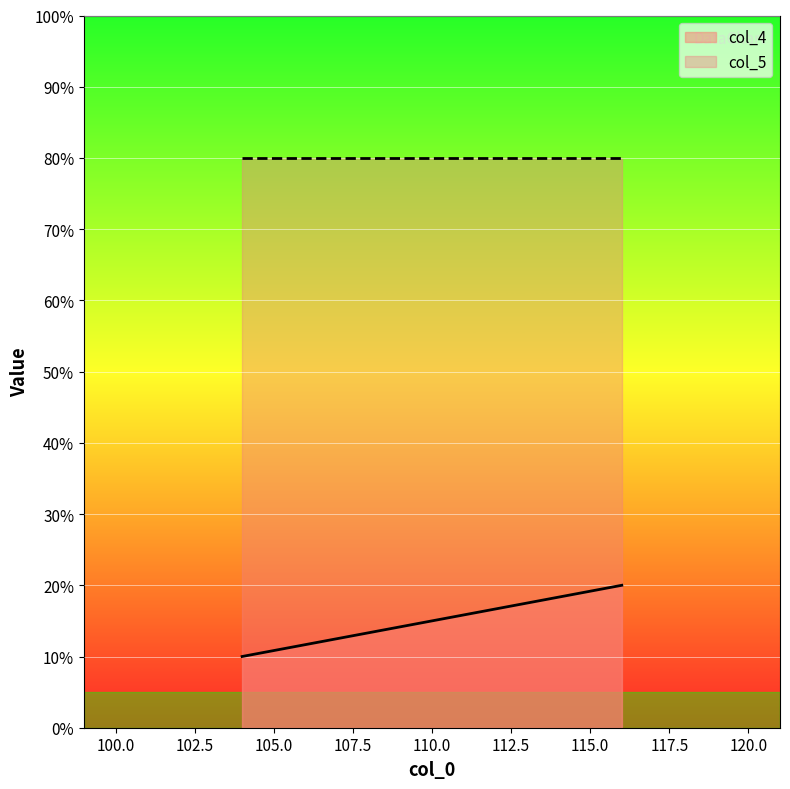

How many lines are shown in the chart?

2